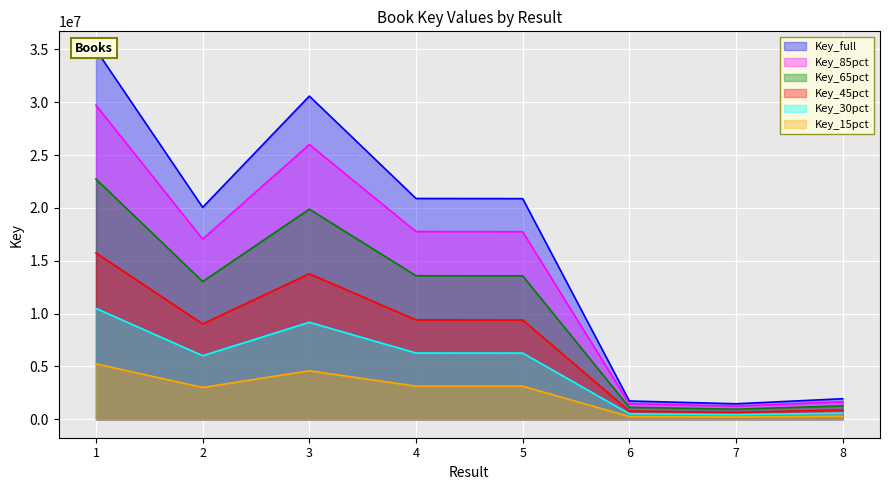

What is the ratio of the value at 7 to the value at 4?

0.1